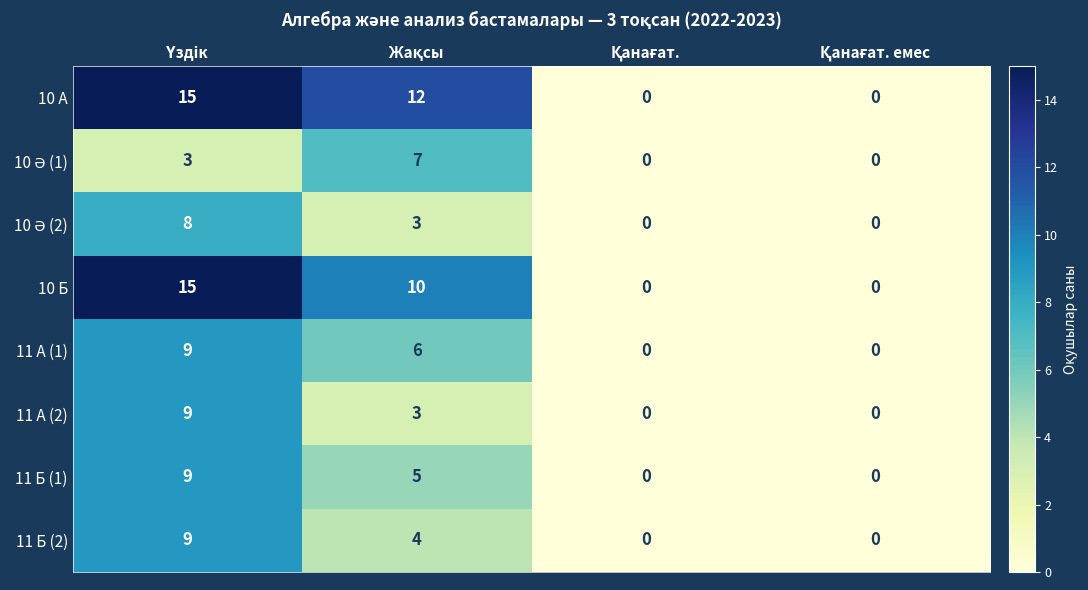

How many data points in 11 Б (1) are less than 5?

2